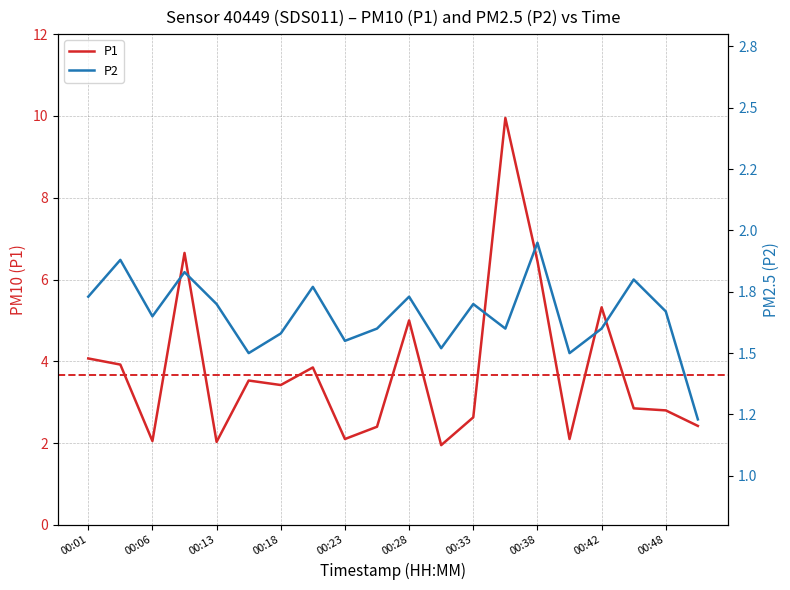

Is it true that P1 equals 4.1 at 00:01?

True